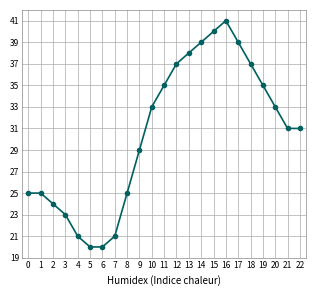

What is the maximum value shown in the chart?

41